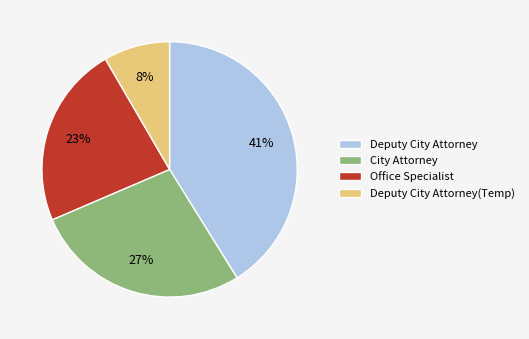

Combined, do Office Specialist and City Attorney account for over 50%?

Yes